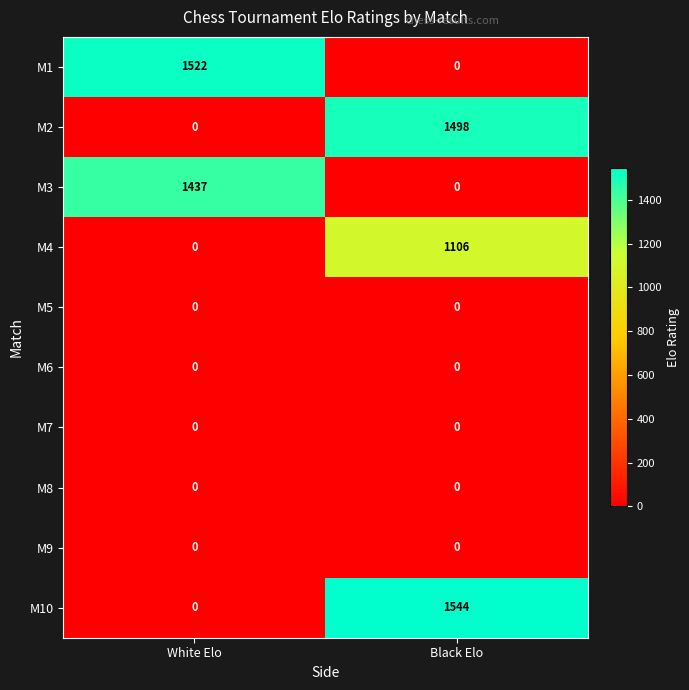

The M4 series shows 0 at White Elo. True or false?

True